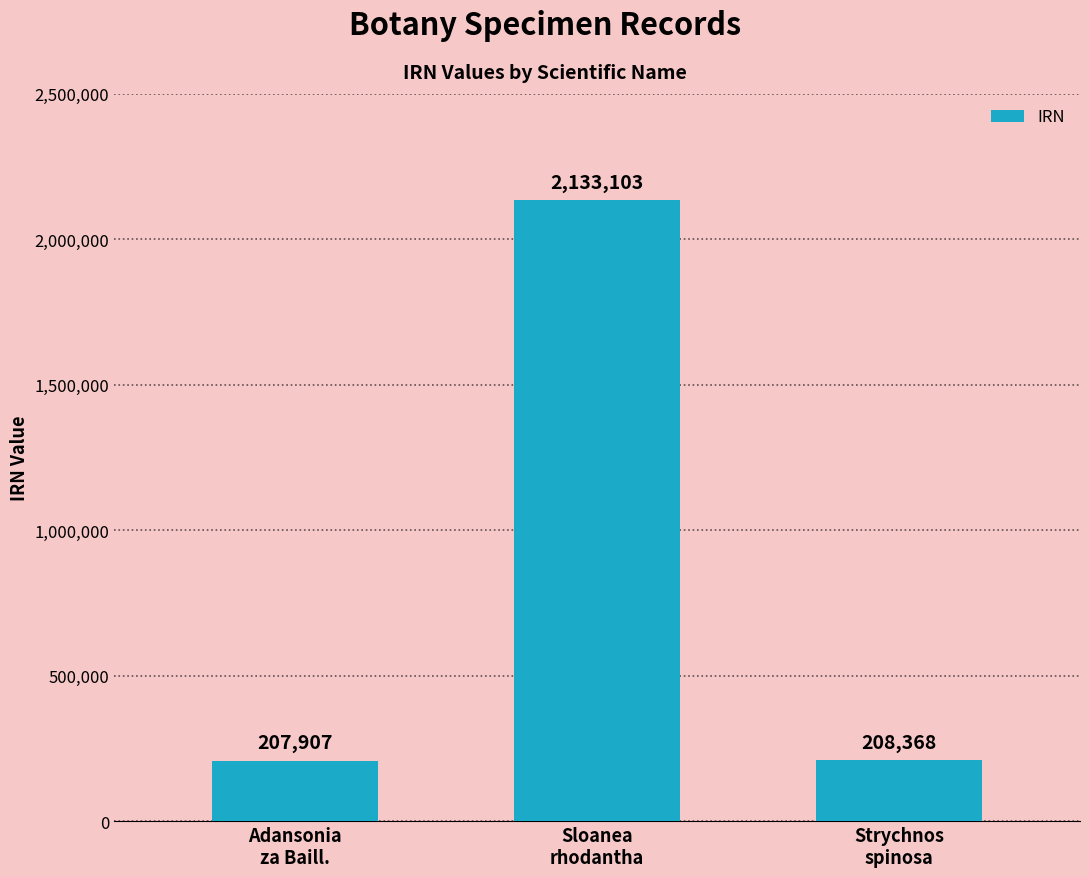

The value at Strychnos
spinosa is 208368. True or false?

True